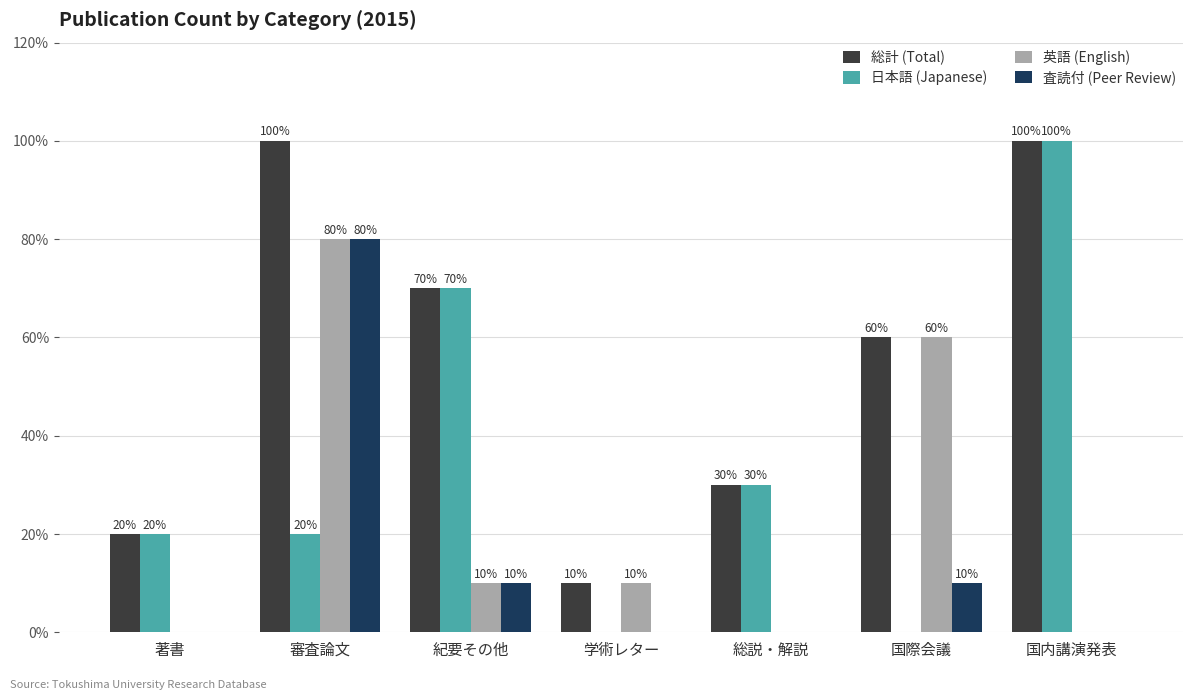

What is the average value of the 査読付 (Peer Review) series?

14